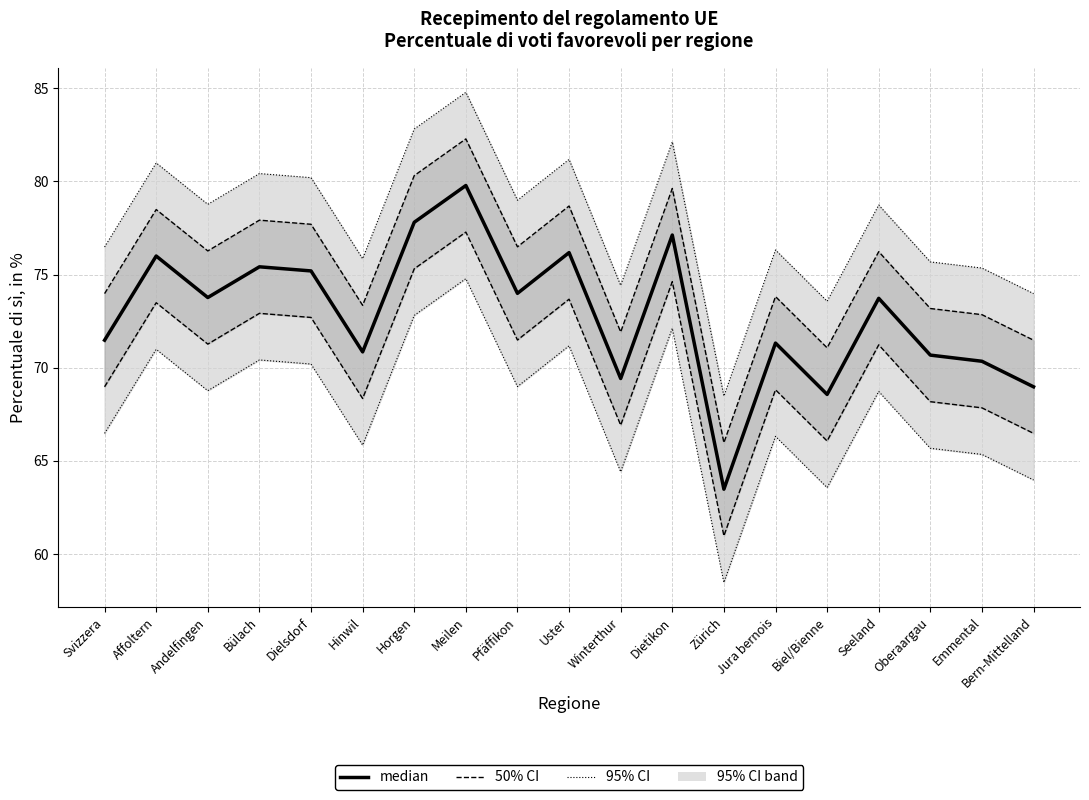

At which category does the data reach its first local valley?

Andelfingen